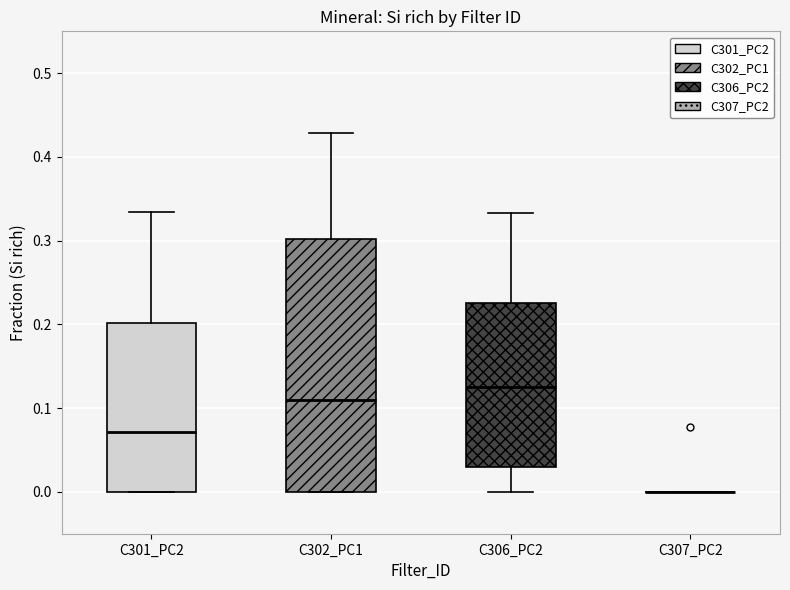

Comparing the boxes themselves (not the whiskers), which one is the tallest?

C302_PC1